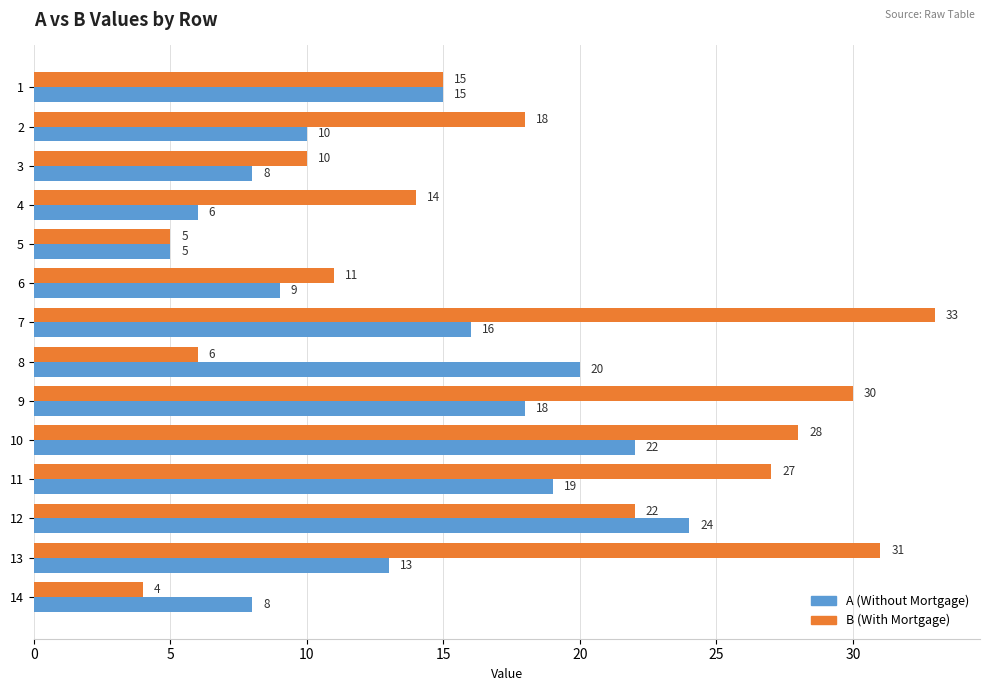

Is it true that A (Without Mortgage) equals 26 at 9?

False